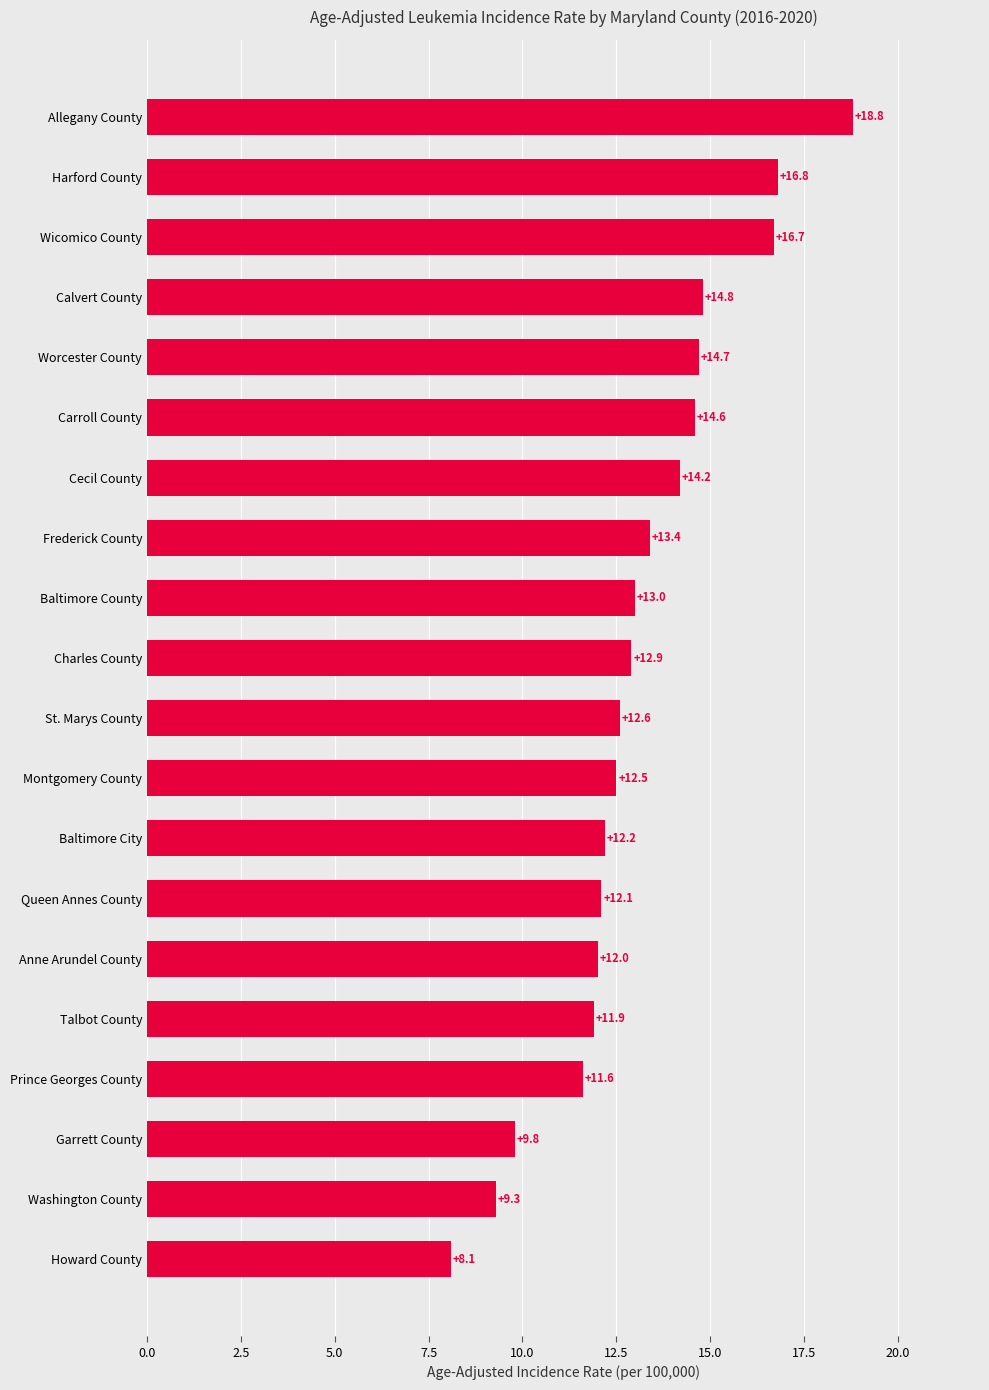

Reading bottom to top, what are all the values shown in this chart?

Howard County=8.1	Washington County=9.3	Garrett County=9.8	Prince Georges County=11.6	Talbot County=11.9	Anne Arundel County=12.0	Queen Annes County=12.1	Baltimore City=12.2	Montgomery County=12.5	St. Marys County=12.6	Charles County=12.9	Baltimore County=13.0	Frederick County=13.4	Cecil County=14.2	Carroll County=14.6	Worcester County=14.7	Calvert County=14.8	Wicomico County=16.7	Harford County=16.8	Allegany County=18.8